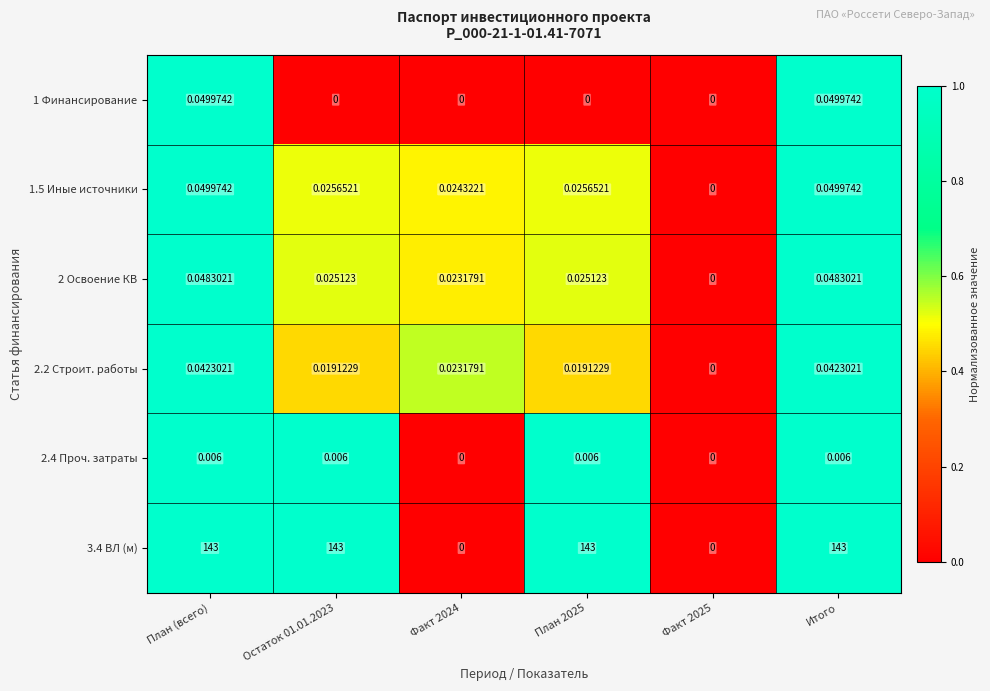

Is the value of 1 Финансирование at Факт 2024 greater than the value of 2 Освоение КВ at Факт 2024?

No